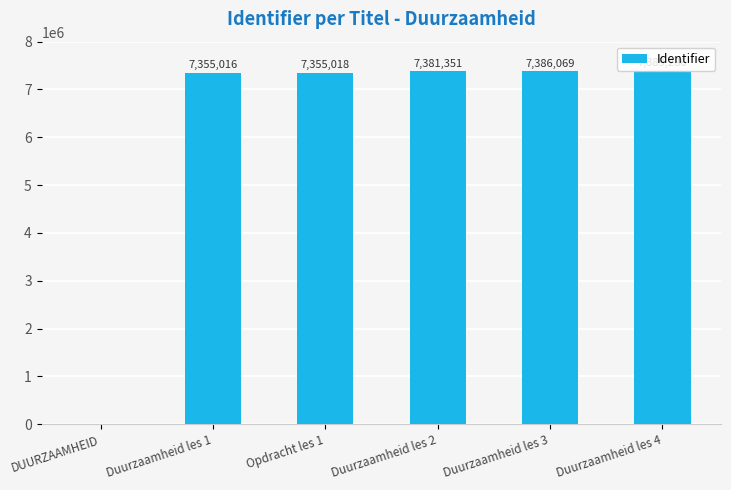

True or false: the data shows 12842595 at Opdracht les 1.

False